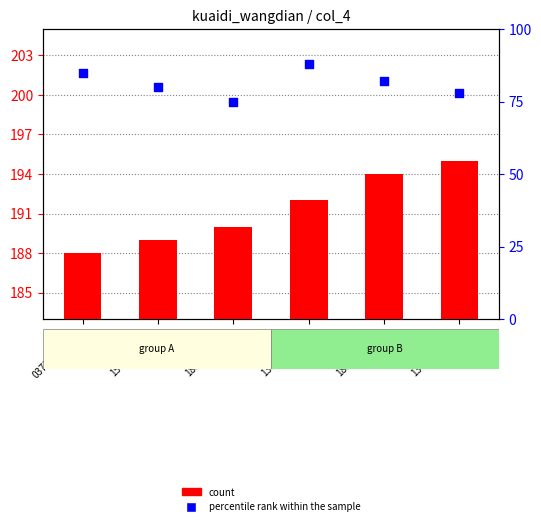

Which series has the widest spread of Y values?

percentile rank within the sample